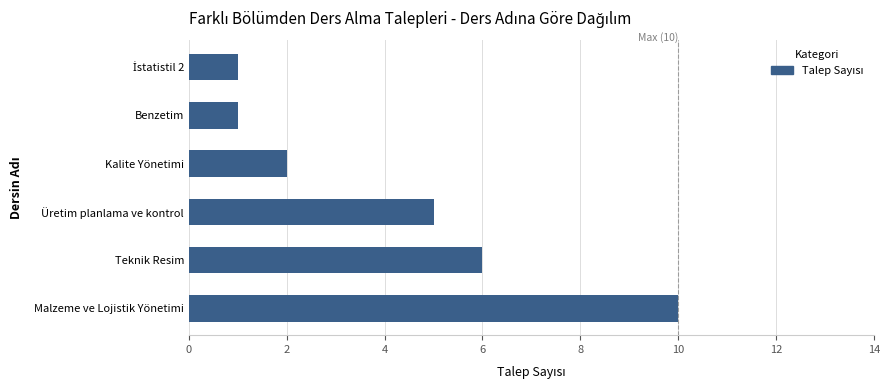

Count the number of data series in this chart.

1